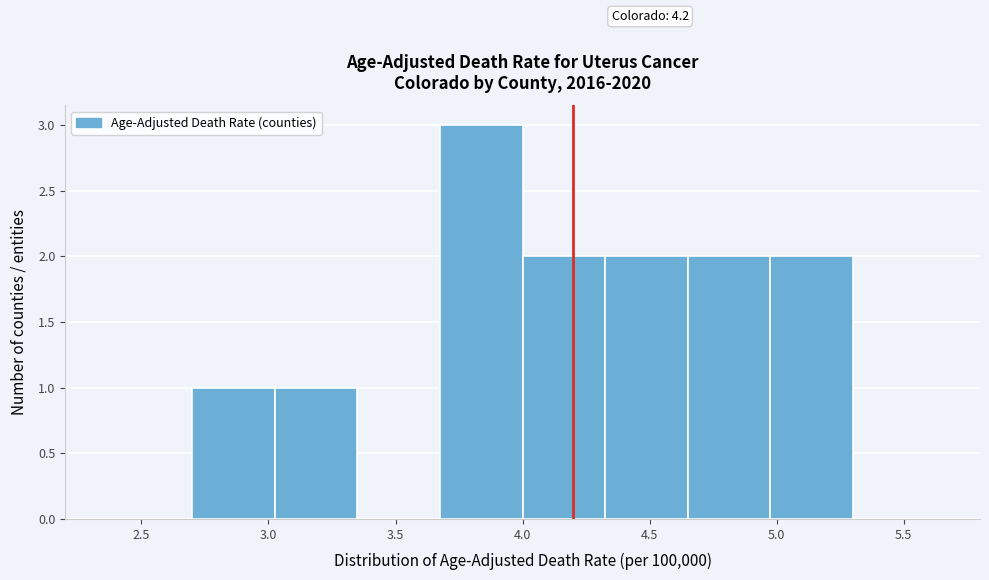

Over which range of the x-axis is the bar tallest?

3.675 to 4.000